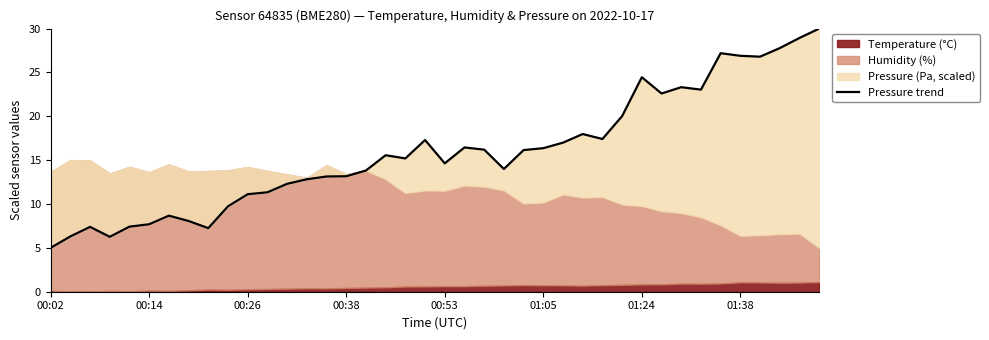

What is the minimum value shown in the chart?

5.0